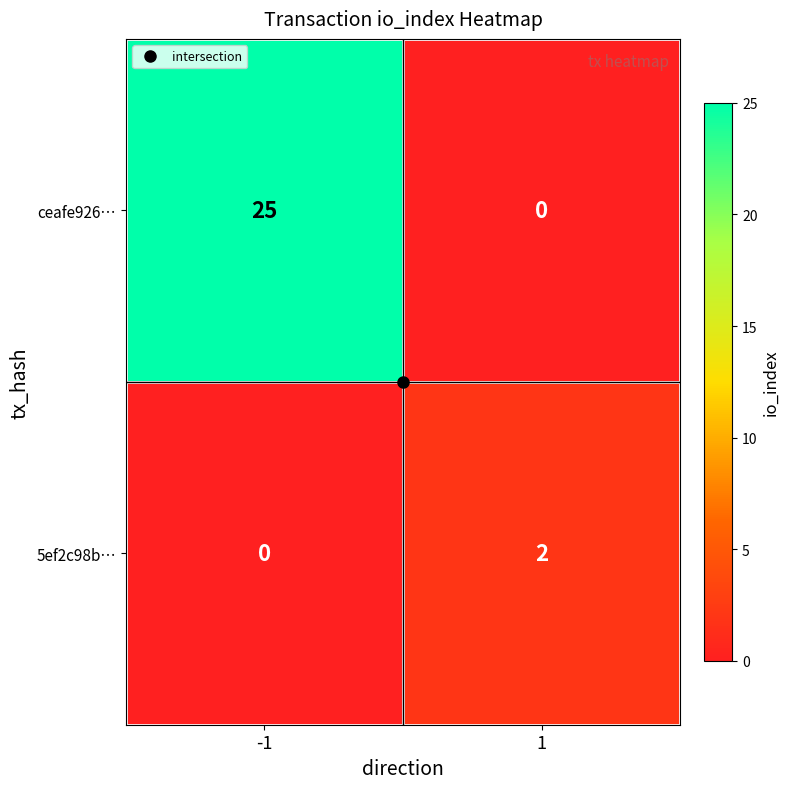

Which series changed the most between -1 and 1?

ceafe926…